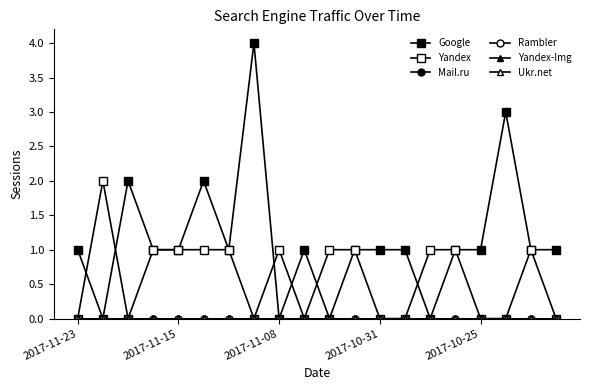

Is this an area chart (filled region under the line)?

No